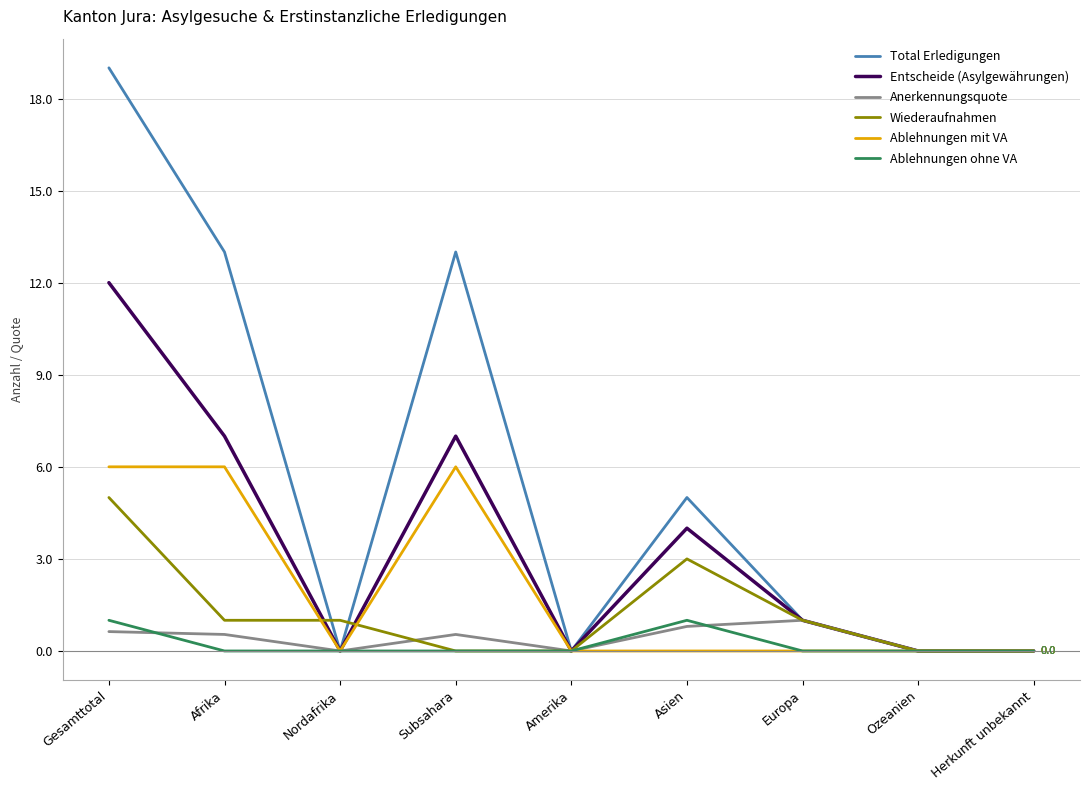

The value of Entscheide (Asylgewährungen) at Afrika is 7.0. True or false?

True